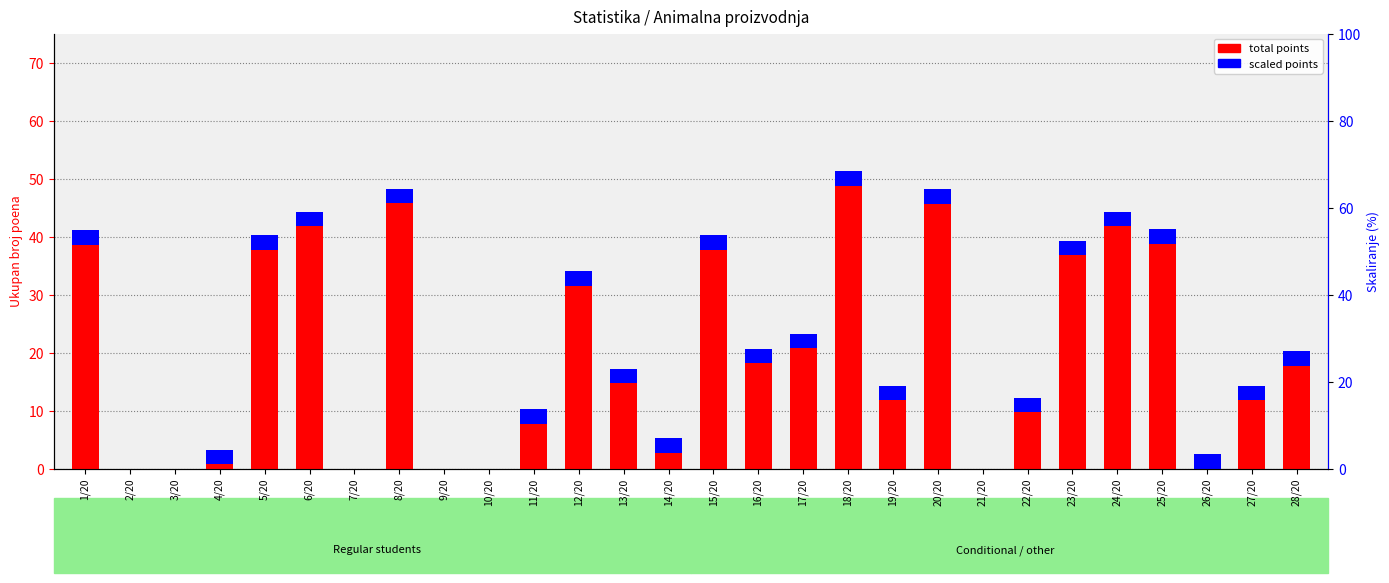

Does the chart contain any negative values?

No